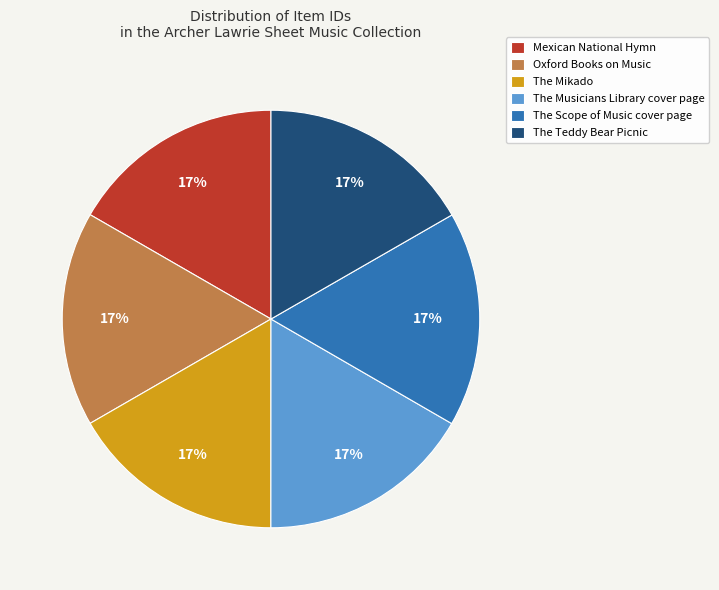

To the nearest percent, what percentage of the pie is Oxford Books on Music?

17%